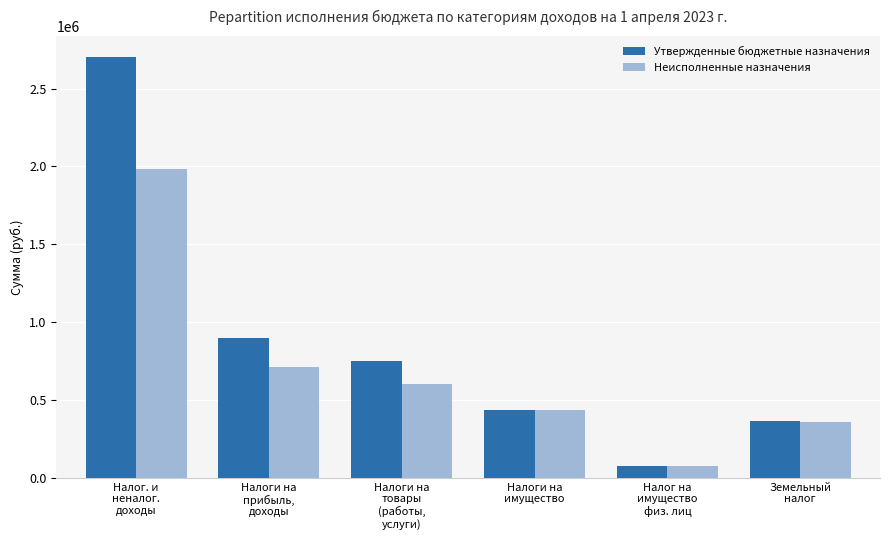

What is the label of the 4th bar from the right?

Налоги на
товары
(работы,
услуги)